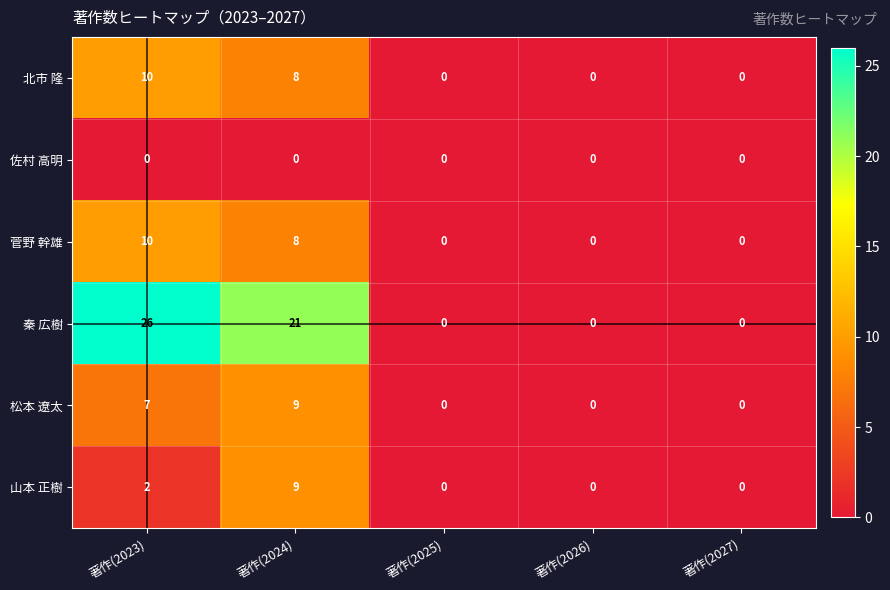

Reading left to right, what are all the values shown in this chart?

北市 隆: 10	8	0	0	0
佐村 高明: 0	0	0	0	0
菅野 幹雄: 10	8	0	0	0
秦 広樹: 26	21	0	0	0
松本 遼太: 7	9	0	0	0
山本 正樹: 2	9	0	0	0